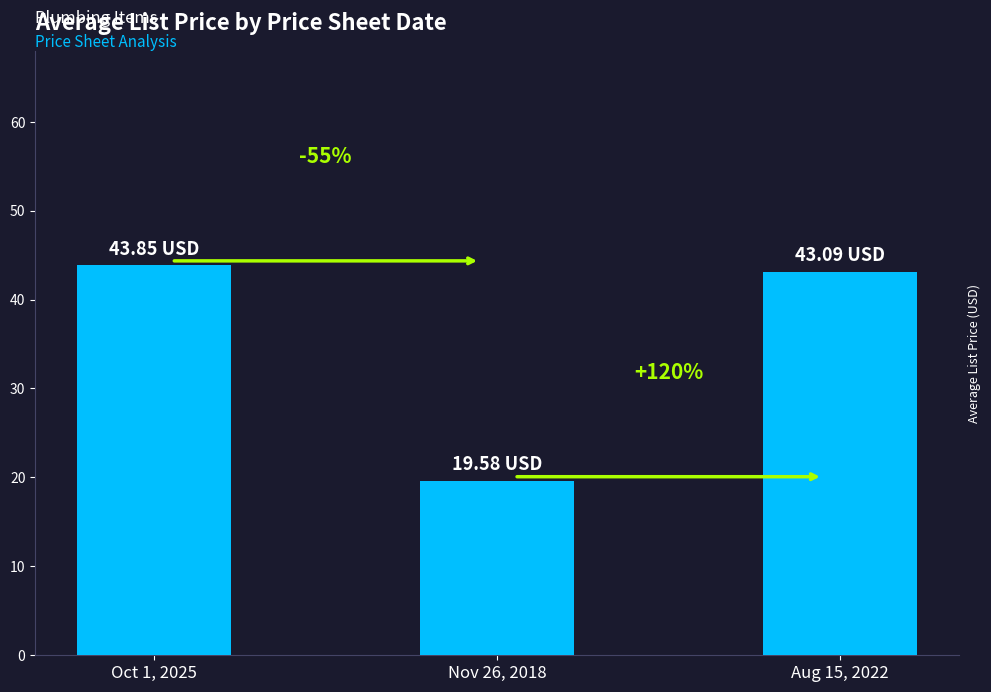

Is it true that the value at Nov 26, 2018 is 19.6?

True